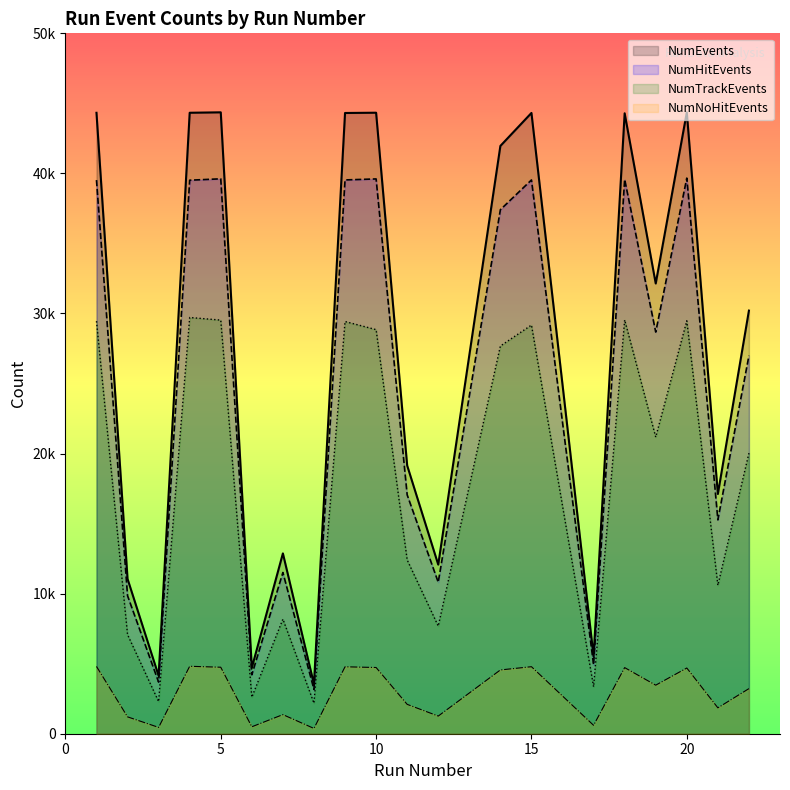

What is the spread (max minus min) of values at 3?

3684